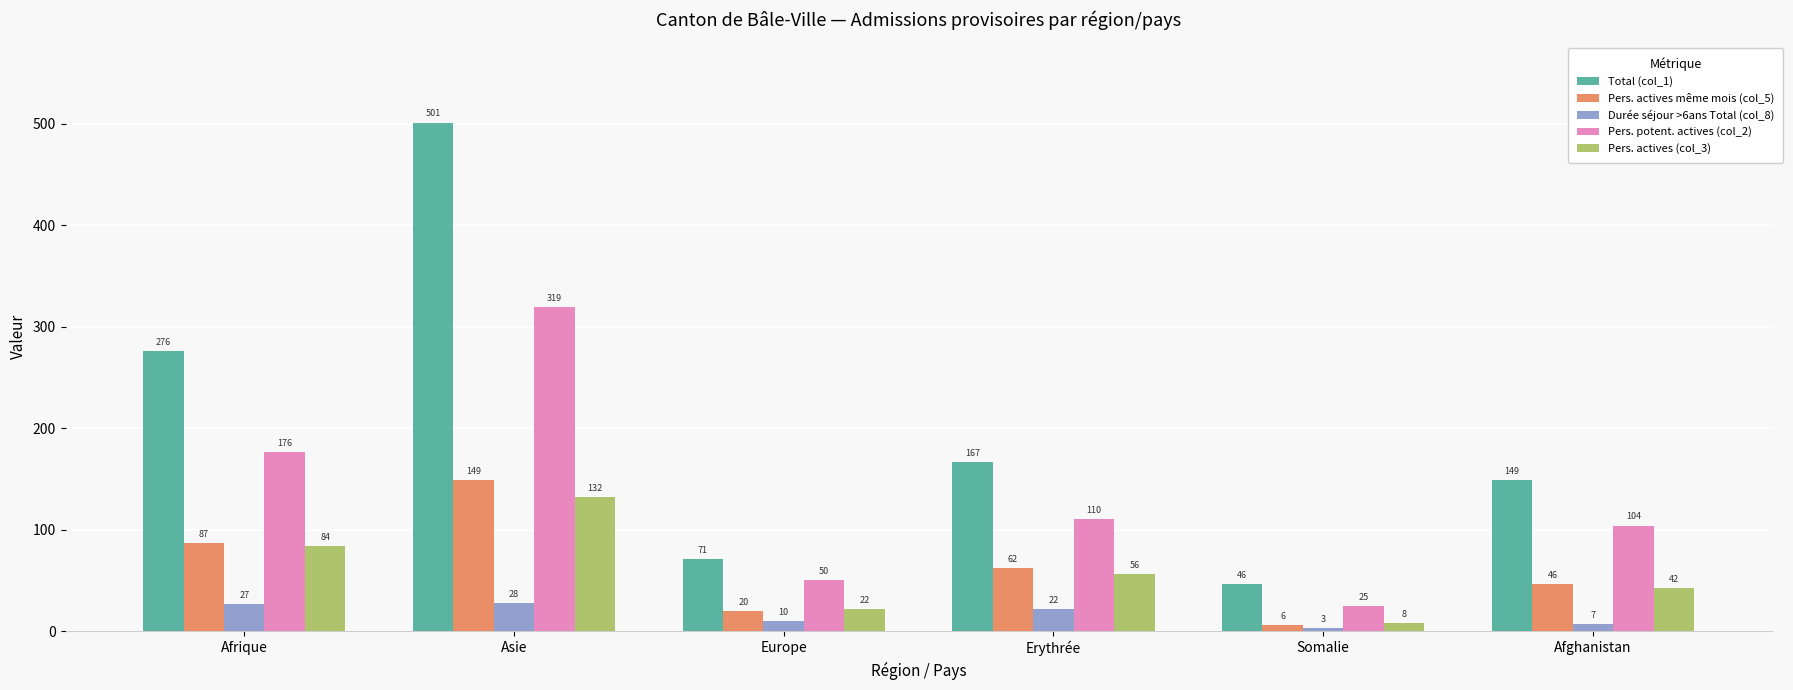

How many bars are there in each group?

5